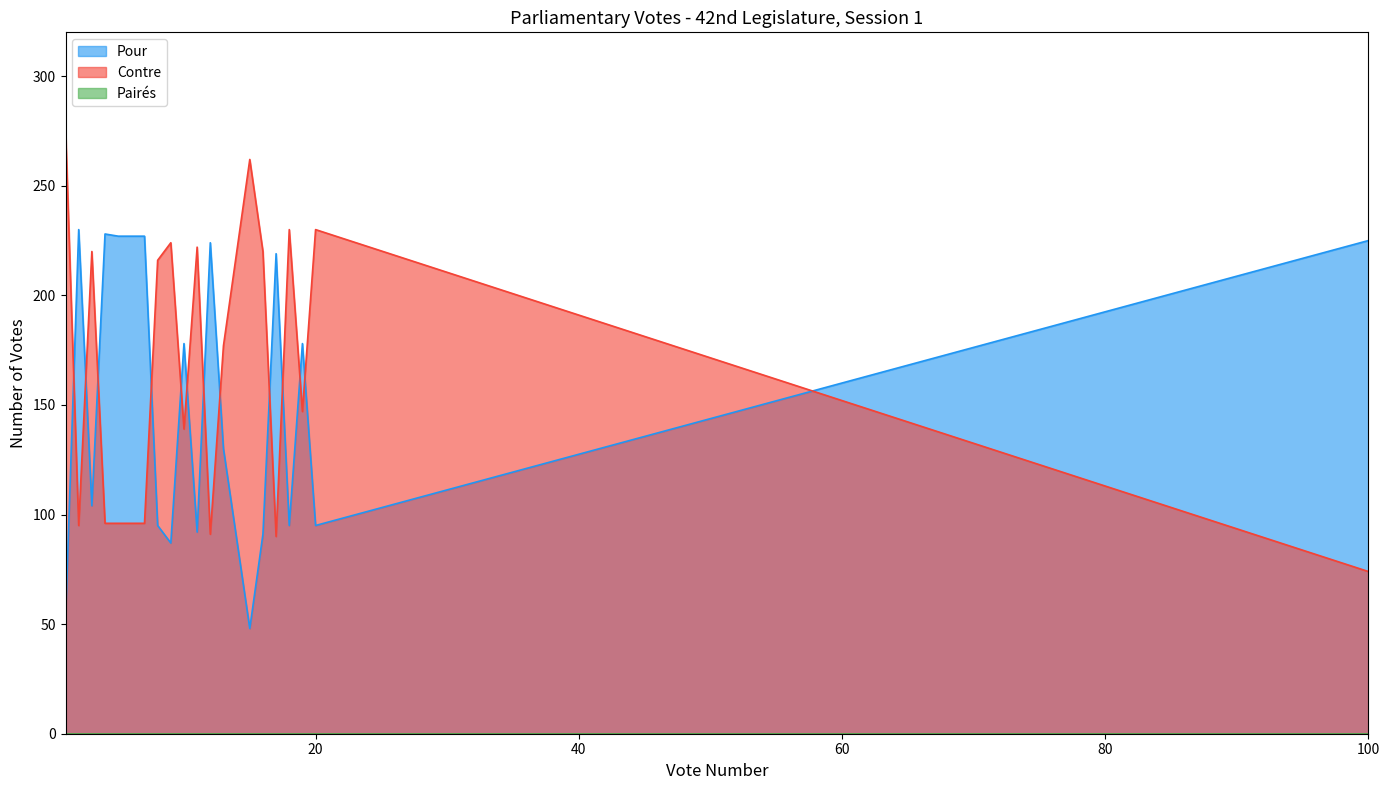

At which label is Contre closest to 175?

Vote 13